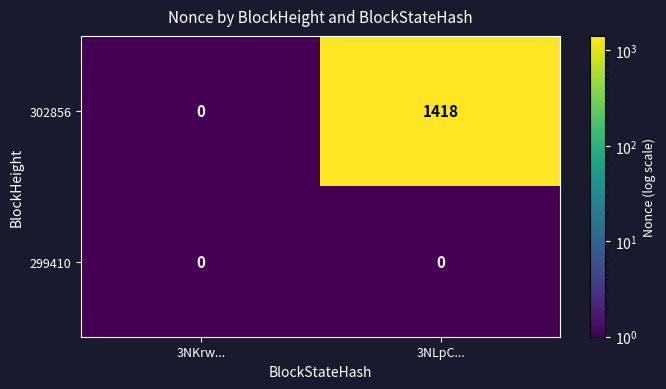

Is it true that 302856 equals 685 at 3NKrw...?

False